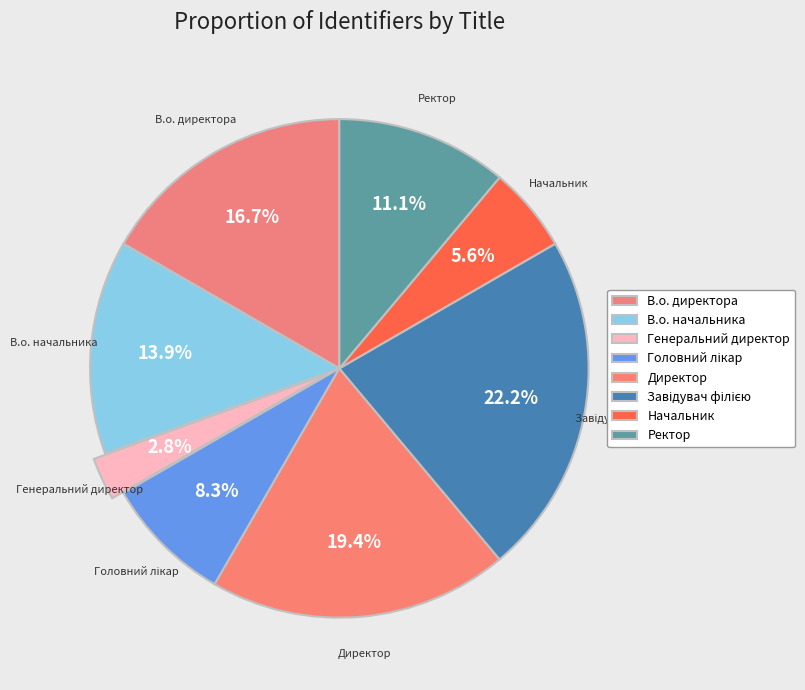

What portion of the pie excludes Завідувач філією?

77.8%